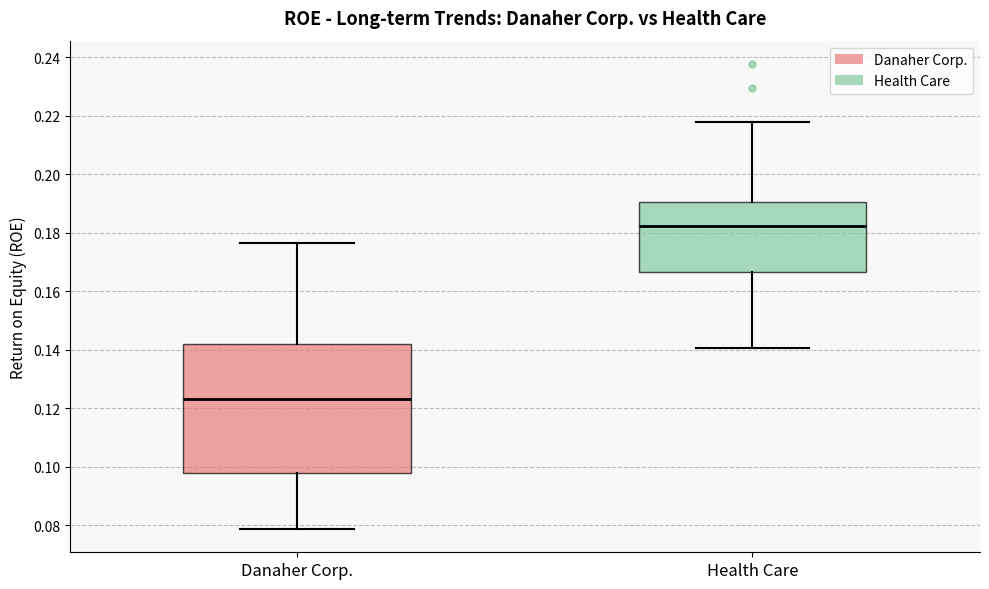

Where does the lower whisker of the box for Health Care end on the y-axis? The values are not printed on the chart, so give them approximately, as read against the axis.

0.140